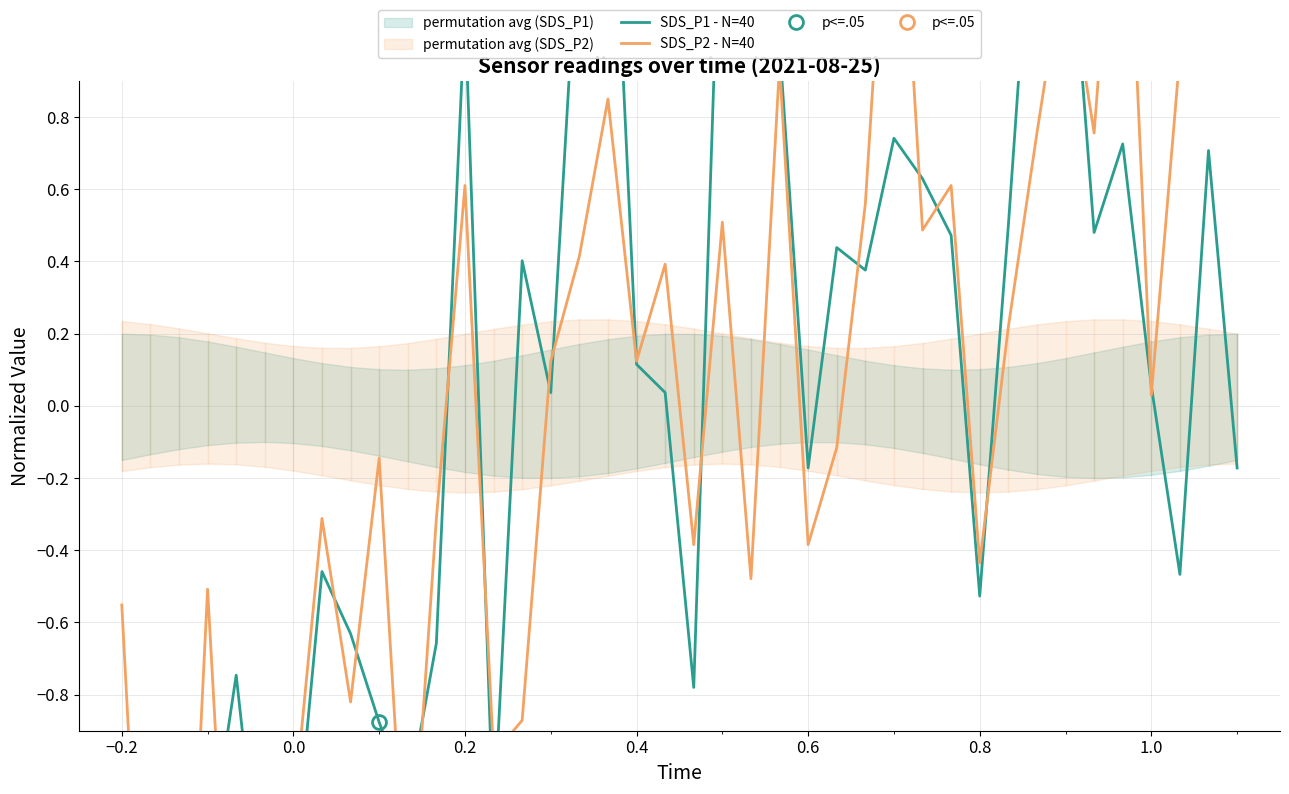

Count the number of categories in the chart.

40